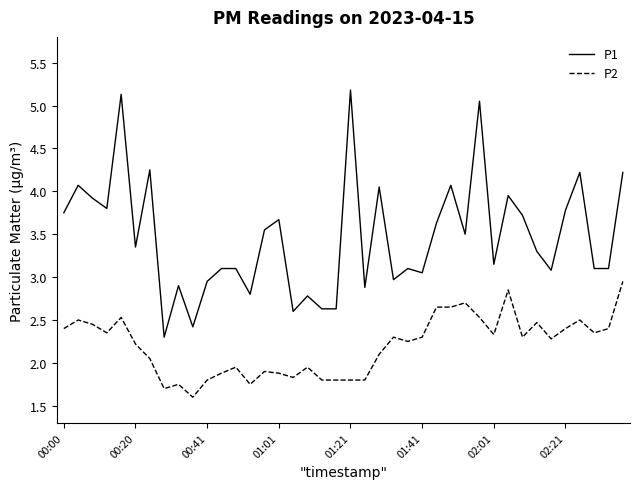

What is the maximum value shown in the chart?

5.2